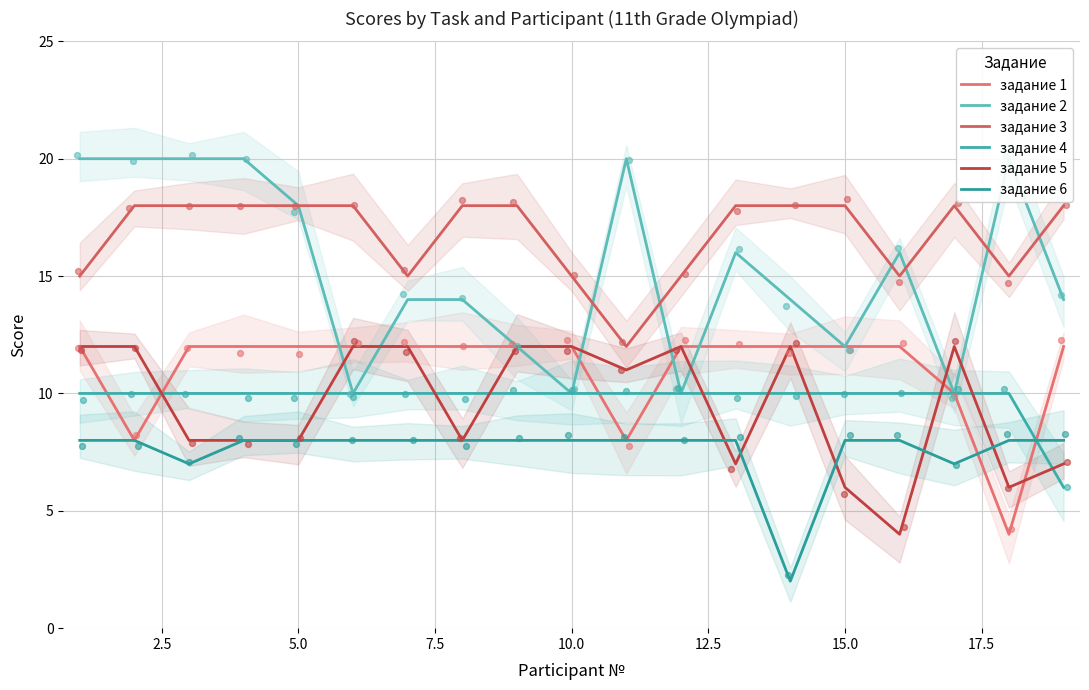

Which series reaches the maximum Y coordinate?

задание 2